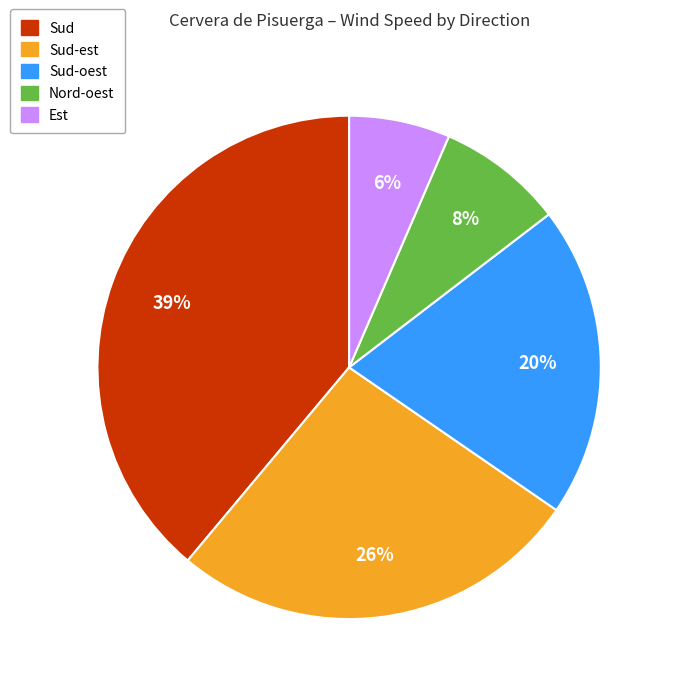

To the nearest percent, what is the average slice percentage?

20%